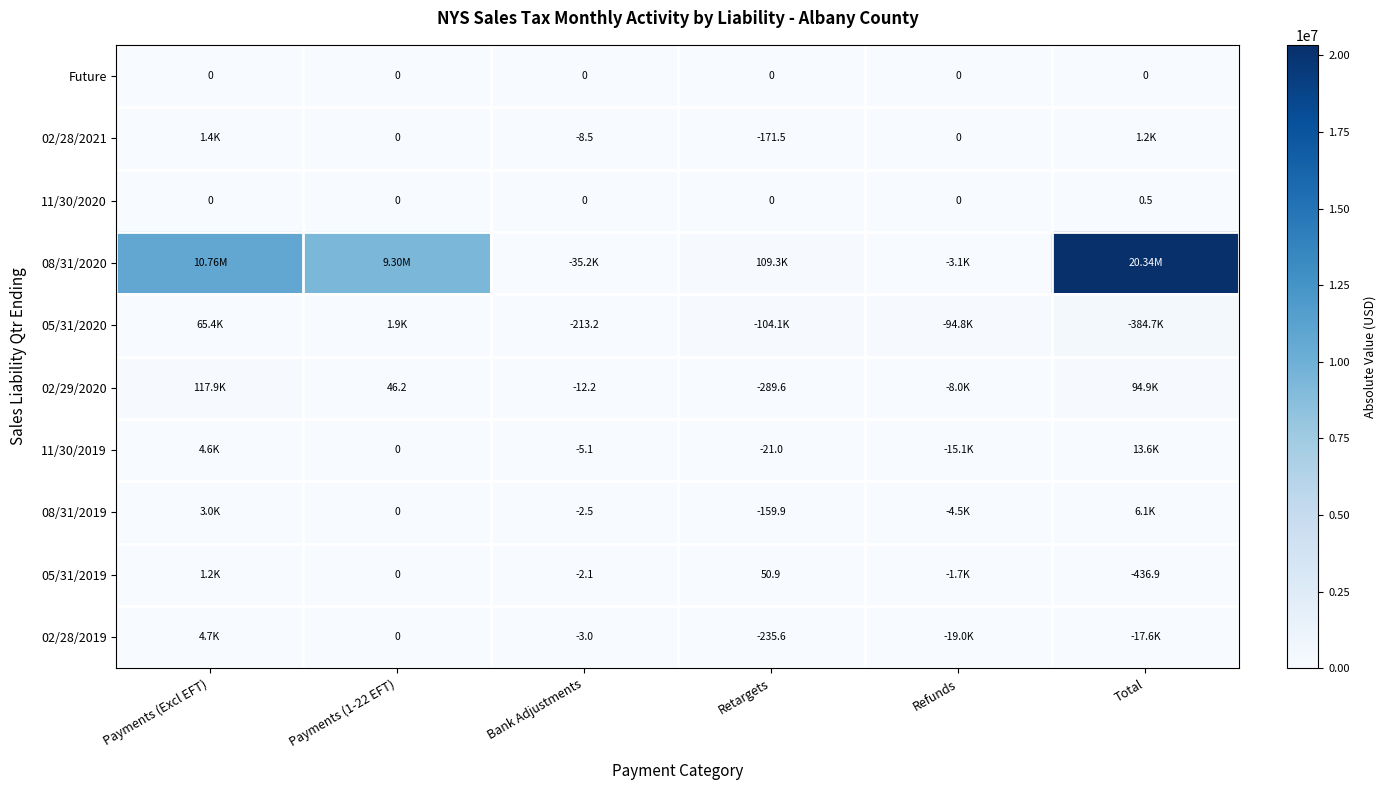

Which series changed the most between Refunds and Total?

08/31/2020